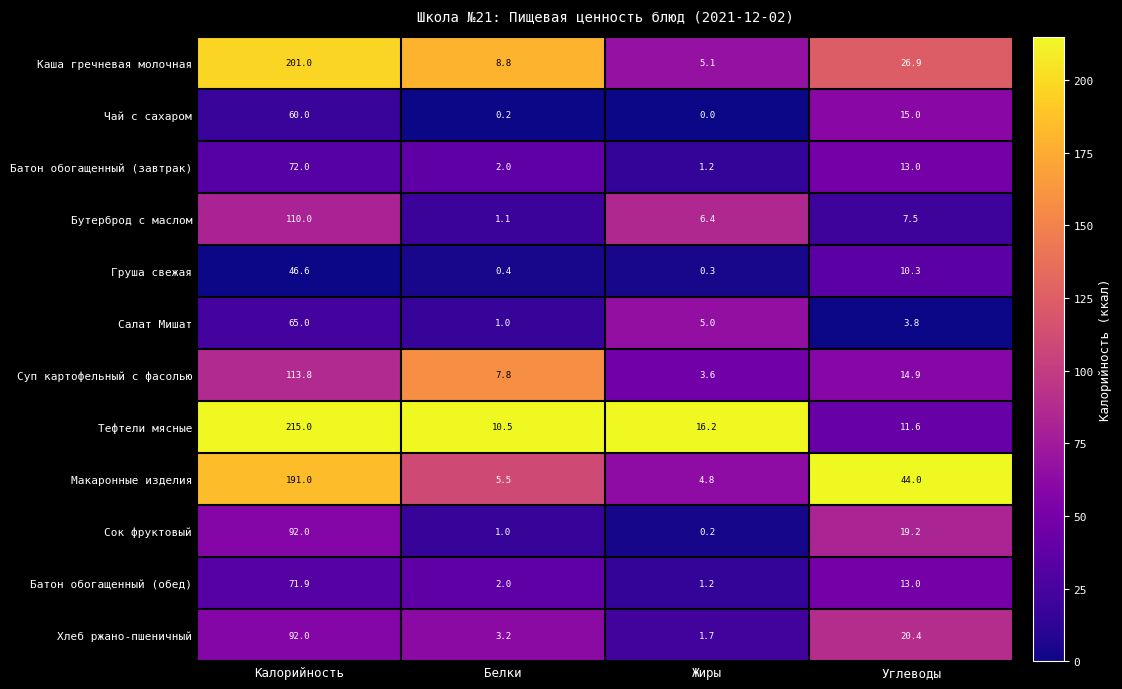

Rank the categories by Батон обогащенный (обед) value from highest to lowest.

Калорийность, Углеводы, Белки, Жиры